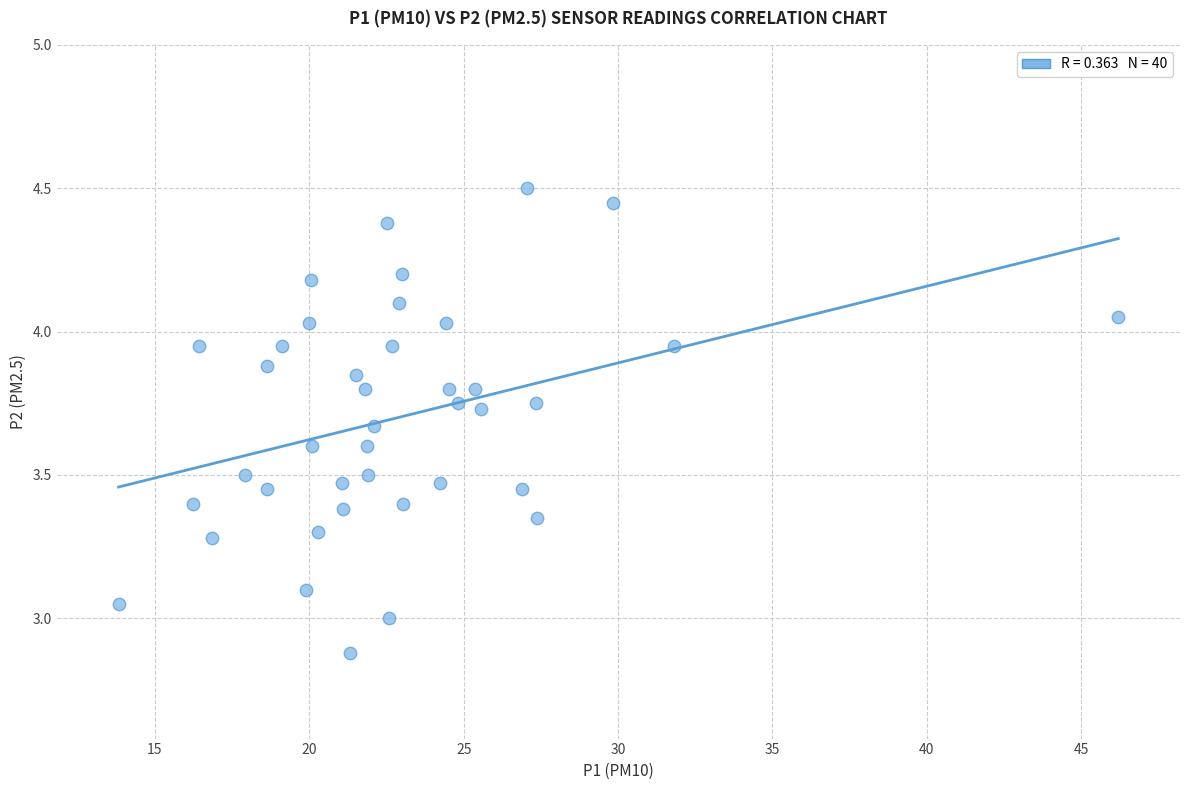

What is the range of X values (max minus min)?

32.4